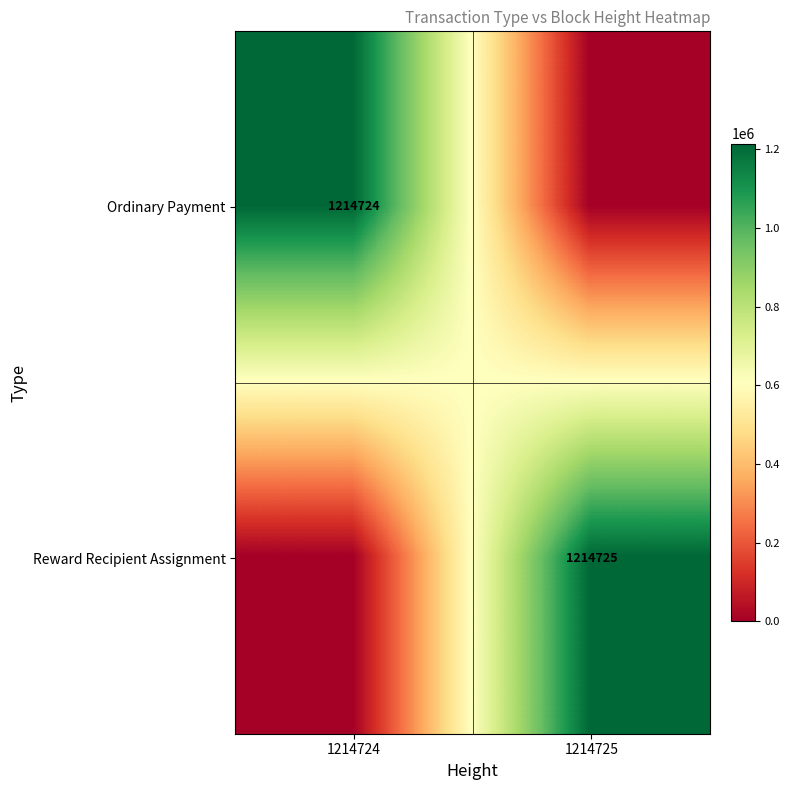

The Ordinary Payment series shows 1214724 at 1214724. True or false?

True